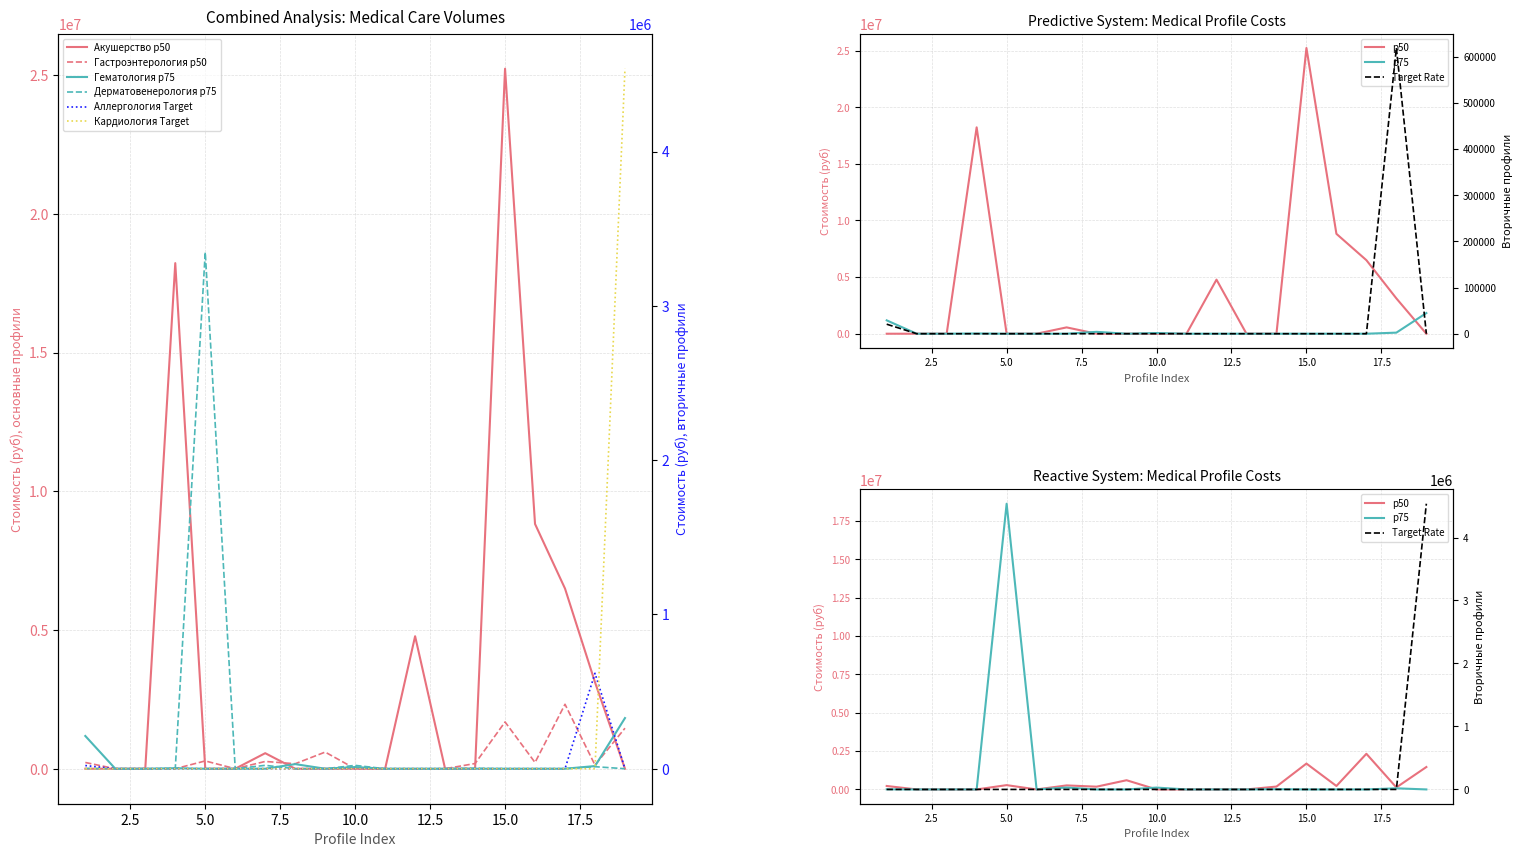

Reading left to right, list all the values displayed in this chart.

Гастроэнтерология (стоимость): 224728.6	0.0	0.0	0.0	280910.7	0.0	262183.3	179782.9	599276.2	0.0	0.0	0.0	0.0	187273.8	1685464.2	224728.6	2322195.1	131091.7	1460735.6
Гематология (стоимость): 1179824.9	0.0	0.0	19148.2	0.0	0.0	0.0	165600.5	0.0	60853.5	0.0	0.0	0.0	0.0	0.0	0.0	0.0	95741.1	1825603.9
Дерматовенерология (стоимость): 7310.8	0.0	0.0	0.0	18615668.7	0.0	121859.1	0.0	0.0	120630.4	0.0	0.0	0.0	14621.7	0.0	0.0	0.0	73108.3	0.0
Детская кардиология (стоимость): 0.0	0.0	0.0	0.0	0.0	0.0	0.0	0.0	0.0	0.0	0.0	0.0	0.0	0.0	0.0	0.0	0.0	0.0	4536655.2
Аллергология (стоимость): 20621.2	0.0	0.0	0.0	0.0	0.0	0.0	0.0	0.0	0.0	0.0	0.0	0.0	0.0	0.0	0.0	0.0	618634.8	0.0
Акушерство (стоимость): 0.0	0.0	0.0	18221740.7	0.0	0.0	559717.2	0.0	0.0	0.0	0.0	4775271.5	0.0	0.0	25227674.6	8820806.4	6492719.5	3117372.3	0.0